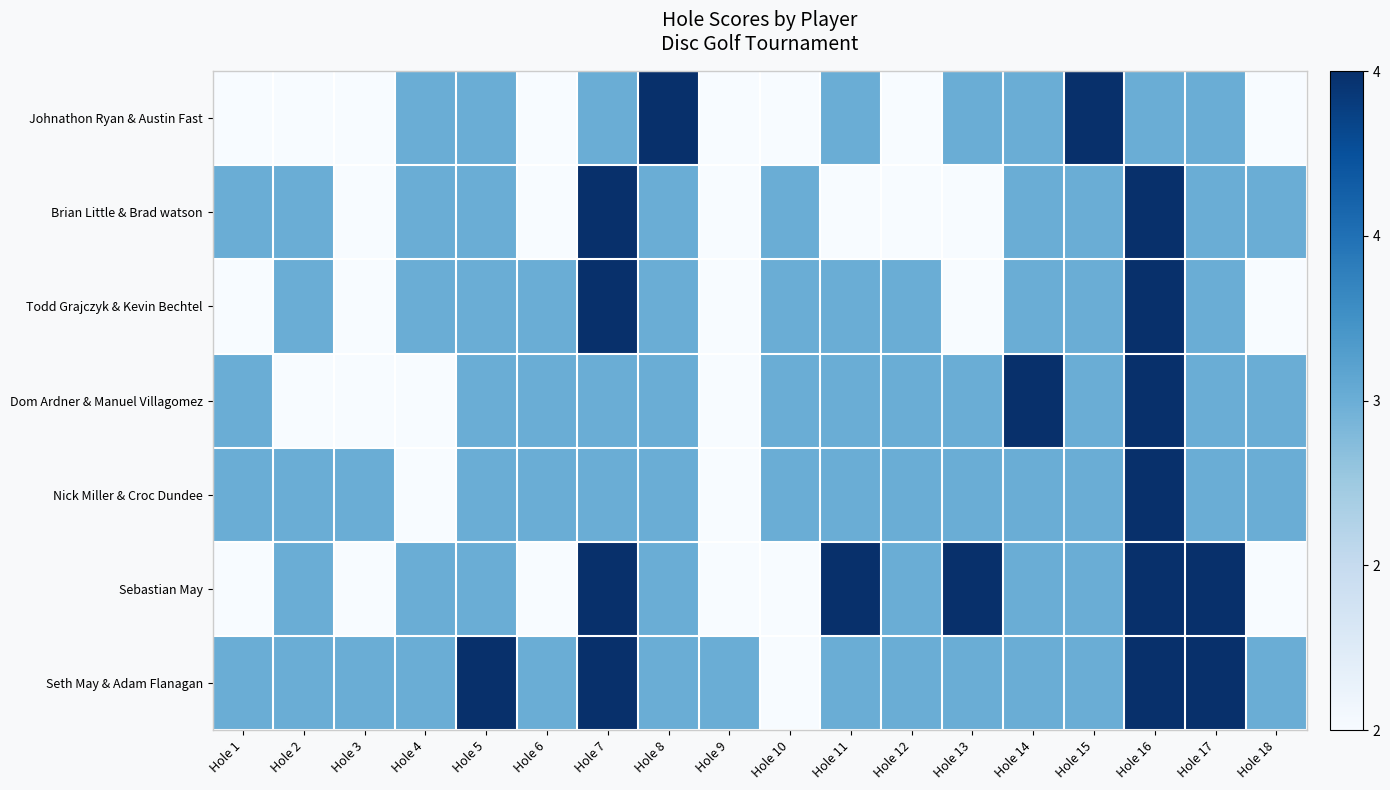

Between Hole 17 and Hole 18, which is larger?

Hole 17